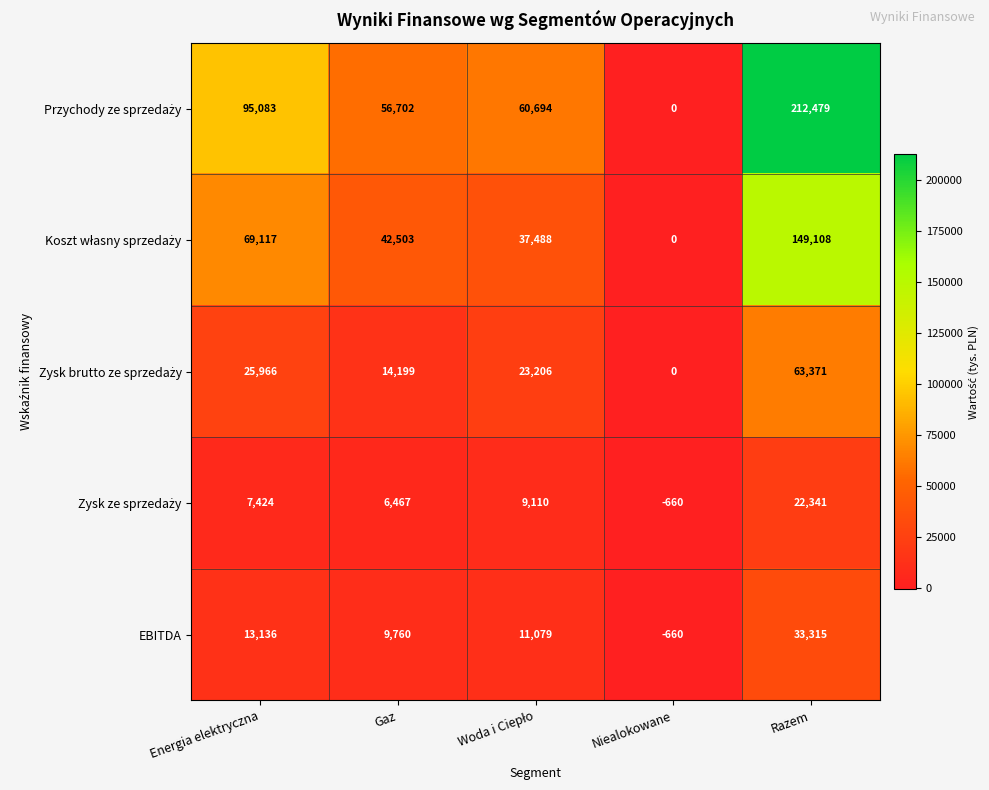

How many distinct data groups are displayed?

5